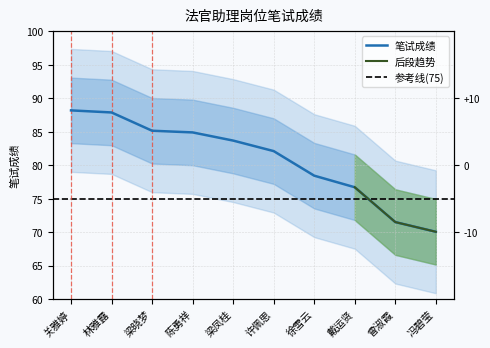

How many data points are above 83?

5